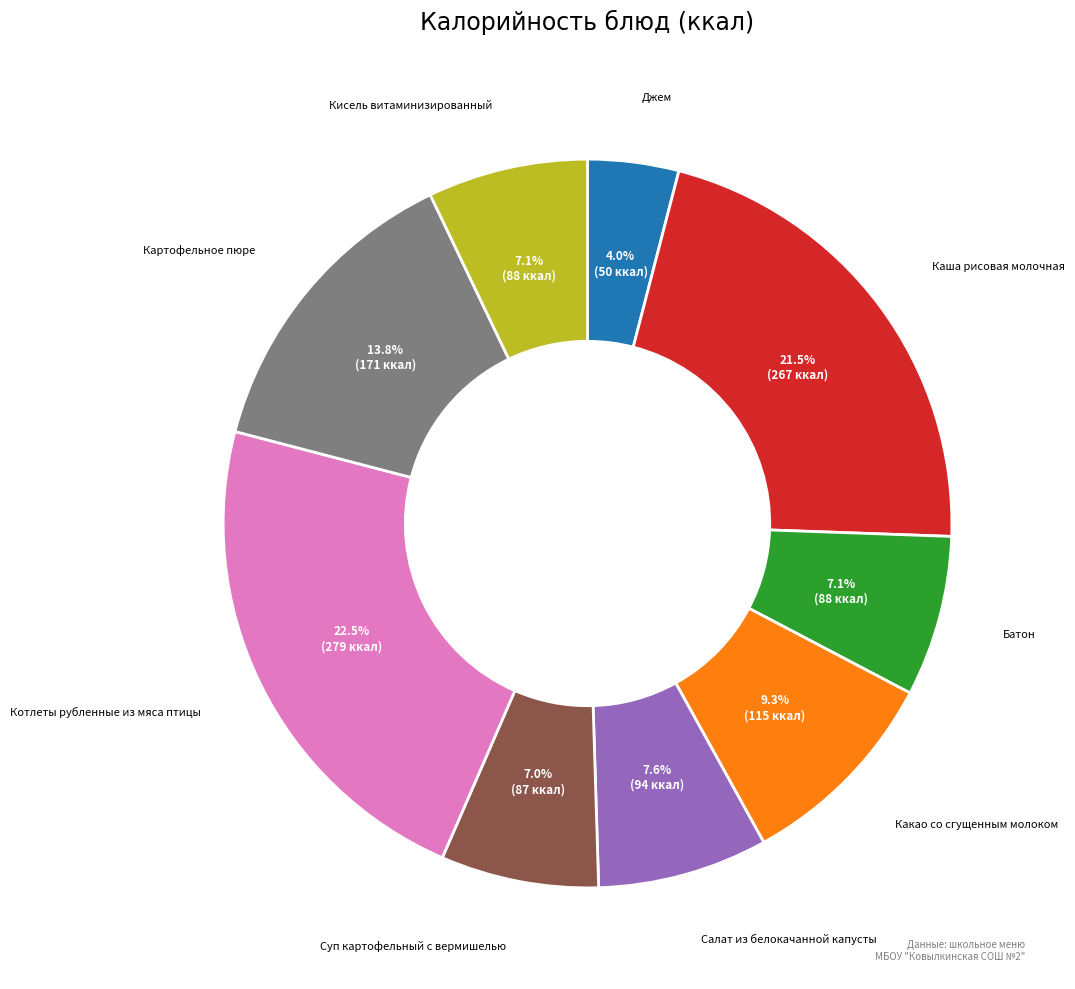

Is there a majority slice in this chart?

No